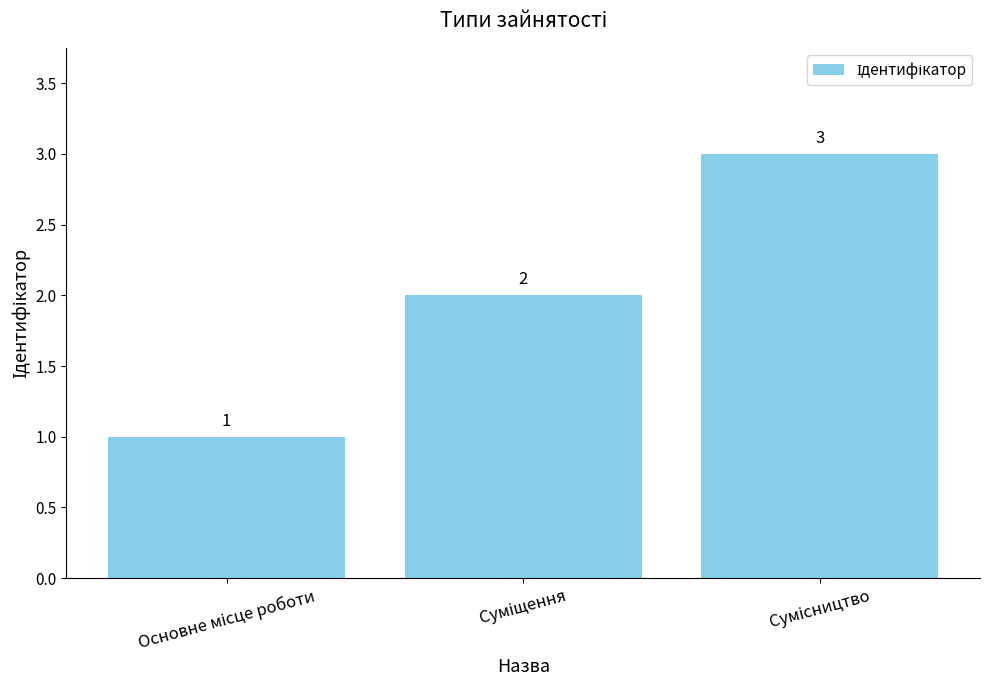

How many values are between 1 and 3?

3